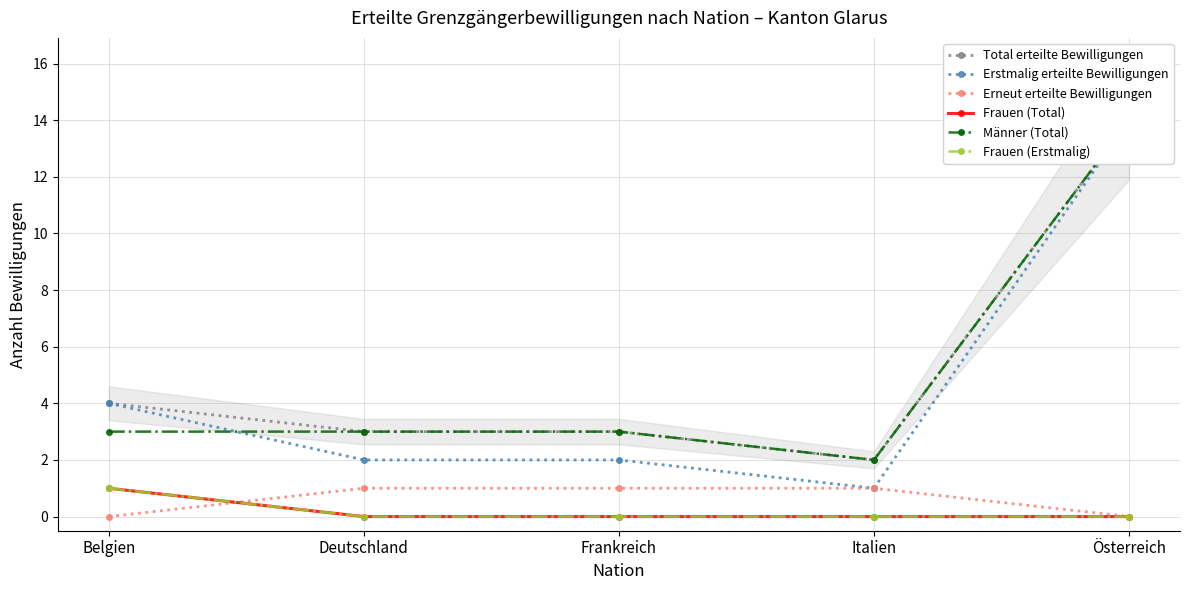

Reading left to right, extract all data points from this chart.

Total erteilte Bewilligungen: 4	3	3	2	14
Erstmalig erteilte Bewilligungen: 4	2	2	1	14
Erneut erteilte Bewilligungen: 0	1	1	1	0
Frauen (Total): 1	0	0	0	0
Männer (Total): 3	3	3	2	14
Frauen (Erstmalig): 1	0	0	0	0